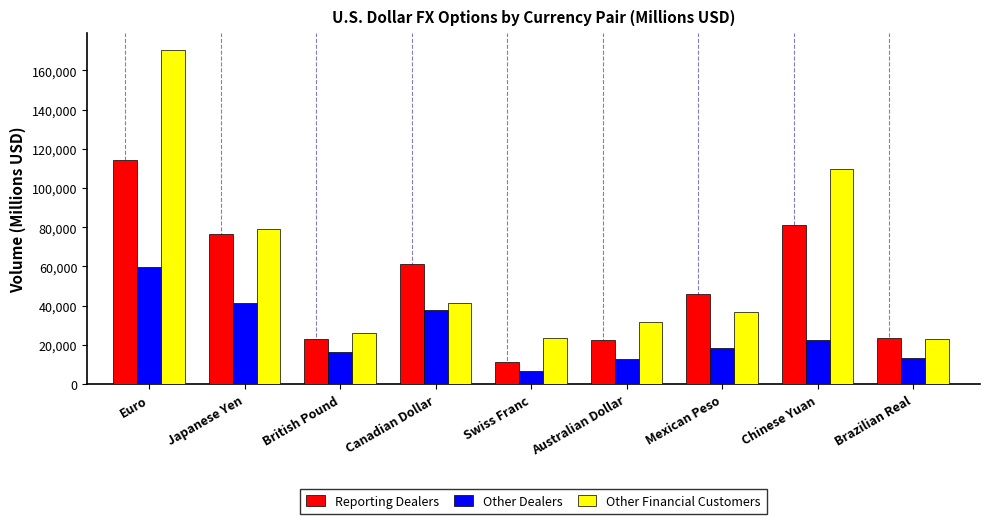

At which label does Reporting Dealers reach its peak?

Euro